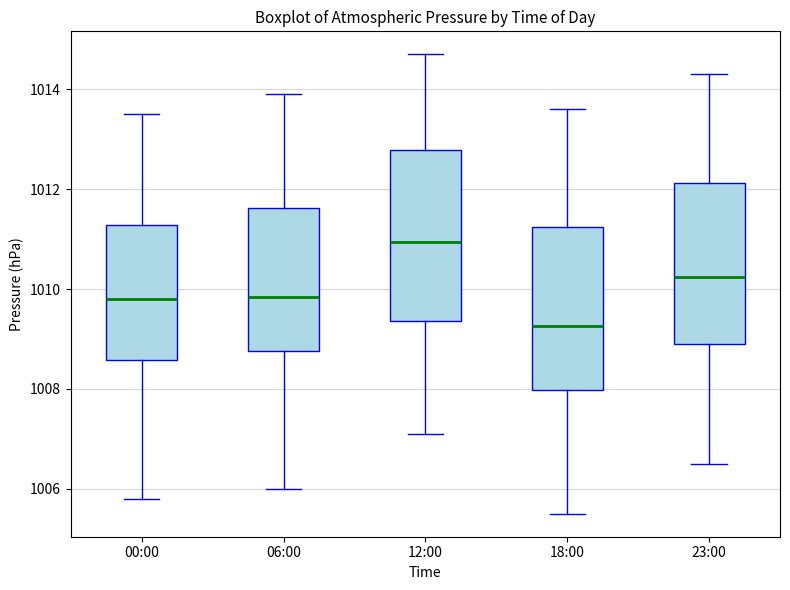

Reading left to right, read every box against the y-axis: the position of its median line, the range the box covers, and the ends of its whiskers. The values are not printed on the chart, so give them approximately, as read against the axis.

00:00: median 1009.8, box 1008.6 to 1011.2, whiskers 1005.8 to 1013.6
06:00: median 1009.8, box 1008.8 to 1011.6, whiskers 1006.0 to 1014.0
12:00: median 1011.0, box 1009.4 to 1012.8, whiskers 1007.2 to 1014.8
18:00: median 1009.2, box 1008.0 to 1011.2, whiskers 1005.6 to 1013.6
23:00: median 1010.2, box 1009.0 to 1012.2, whiskers 1006.6 to 1014.4